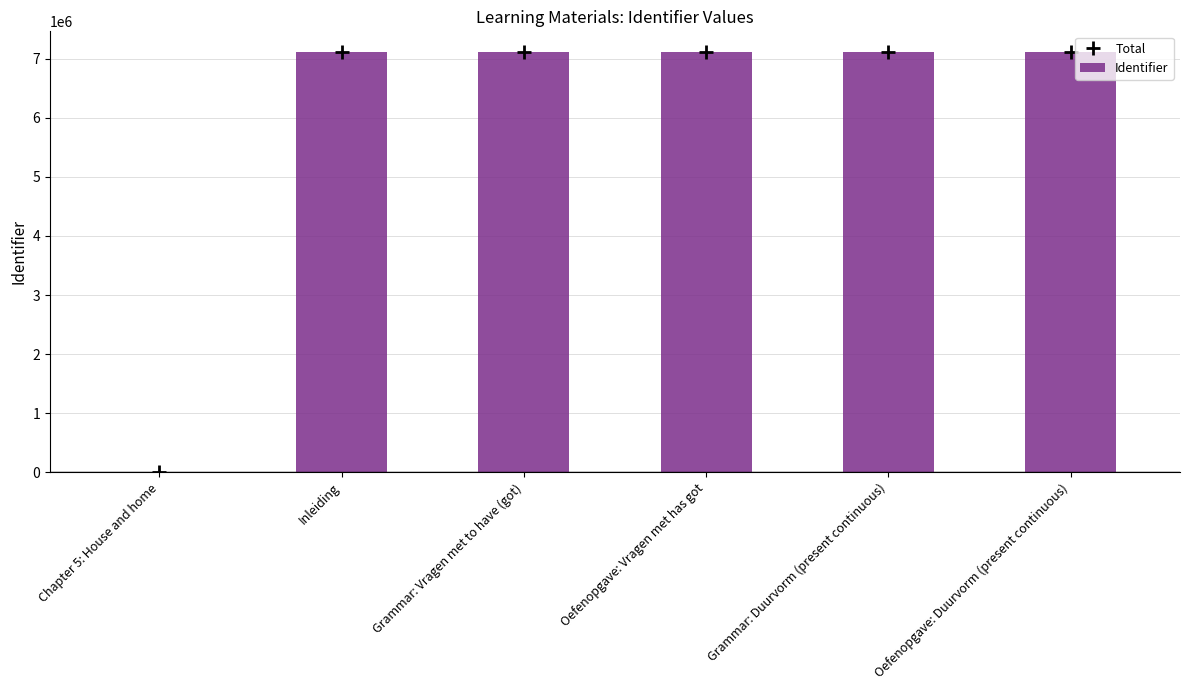

What is the approximate value at Oefenopgave: Vragen met has got, to the nearest 100?

7107600